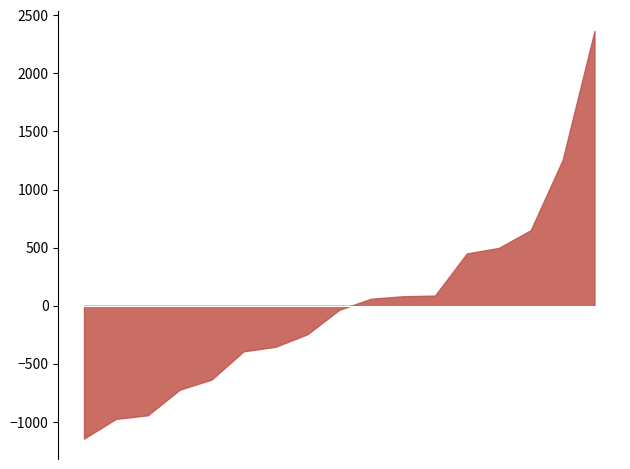

What is the smallest value displayed?

-1143.9